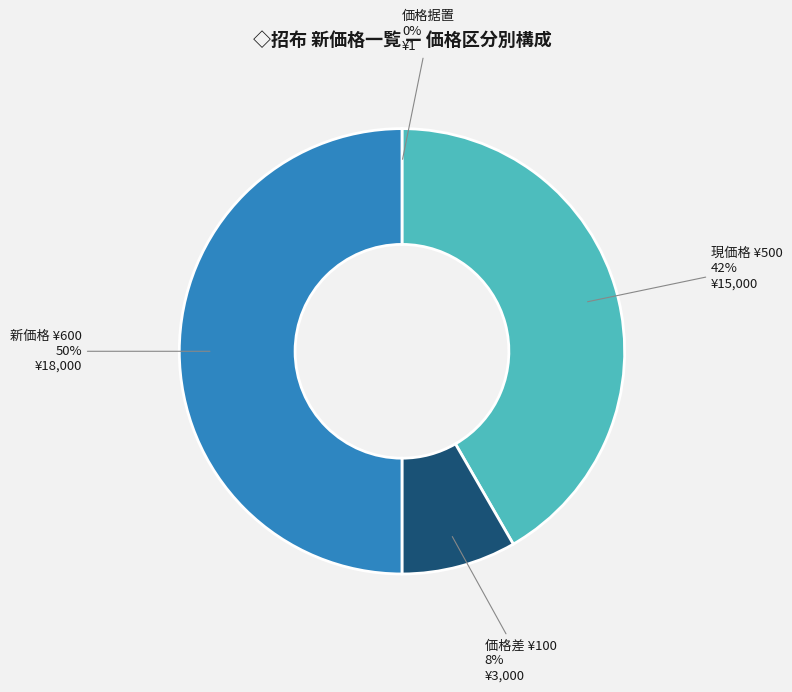

To the nearest percent, what is the average slice percentage?

25%